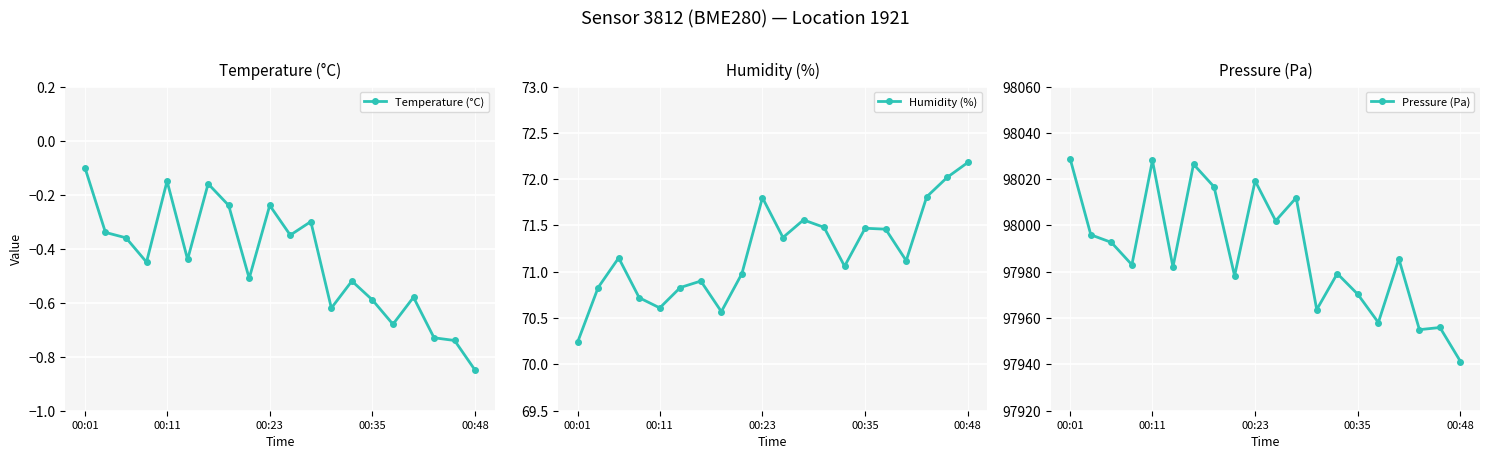

Which series has the largest range (max minus min)?

Pressure (Pa)